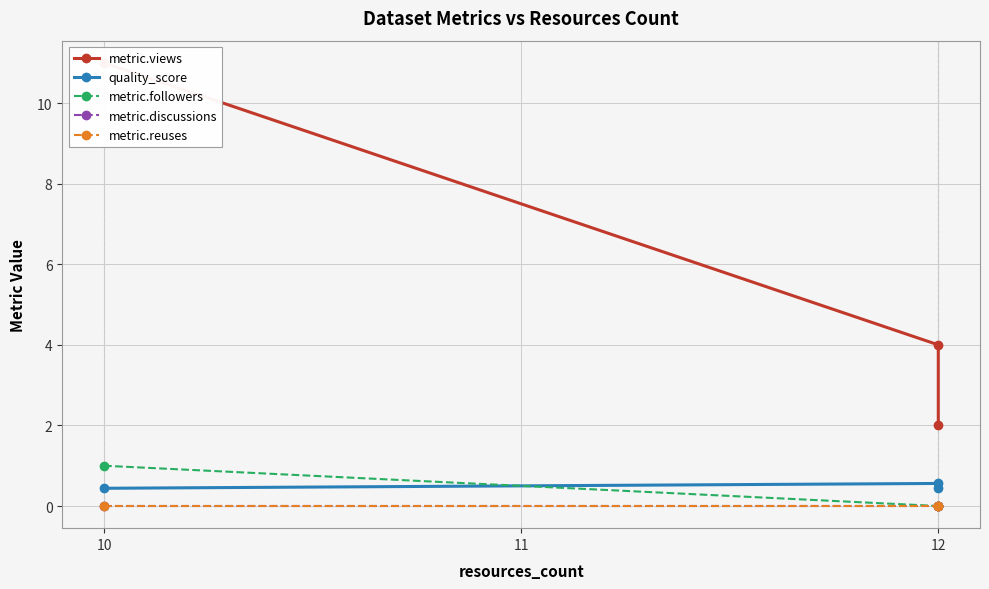

Which series has the widest spread of values?

metric.views